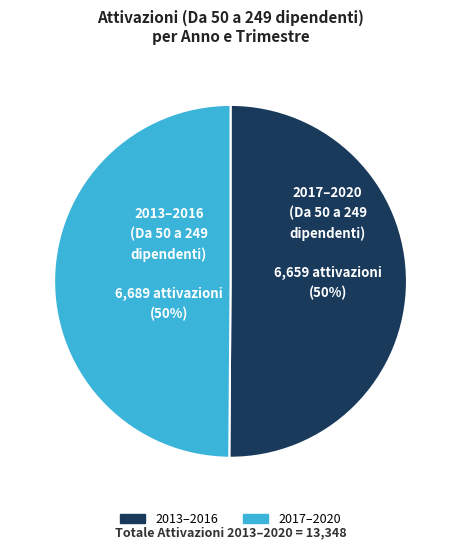

To the nearest percent, what is the average slice percentage?

50%